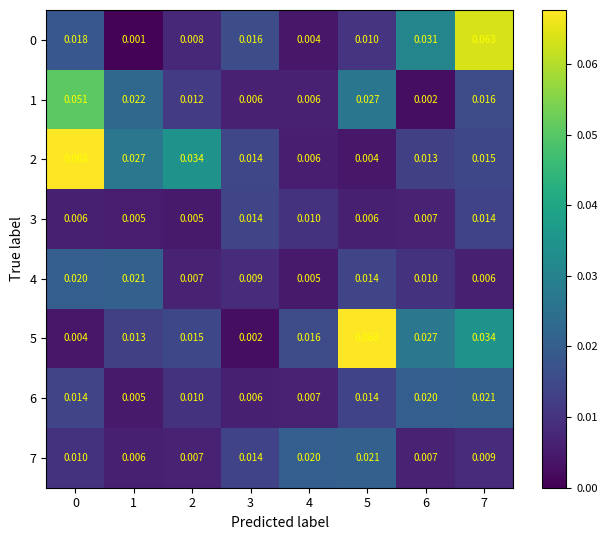

Is the value of 7 at 4 greater than the value of 3 at 1?

Yes